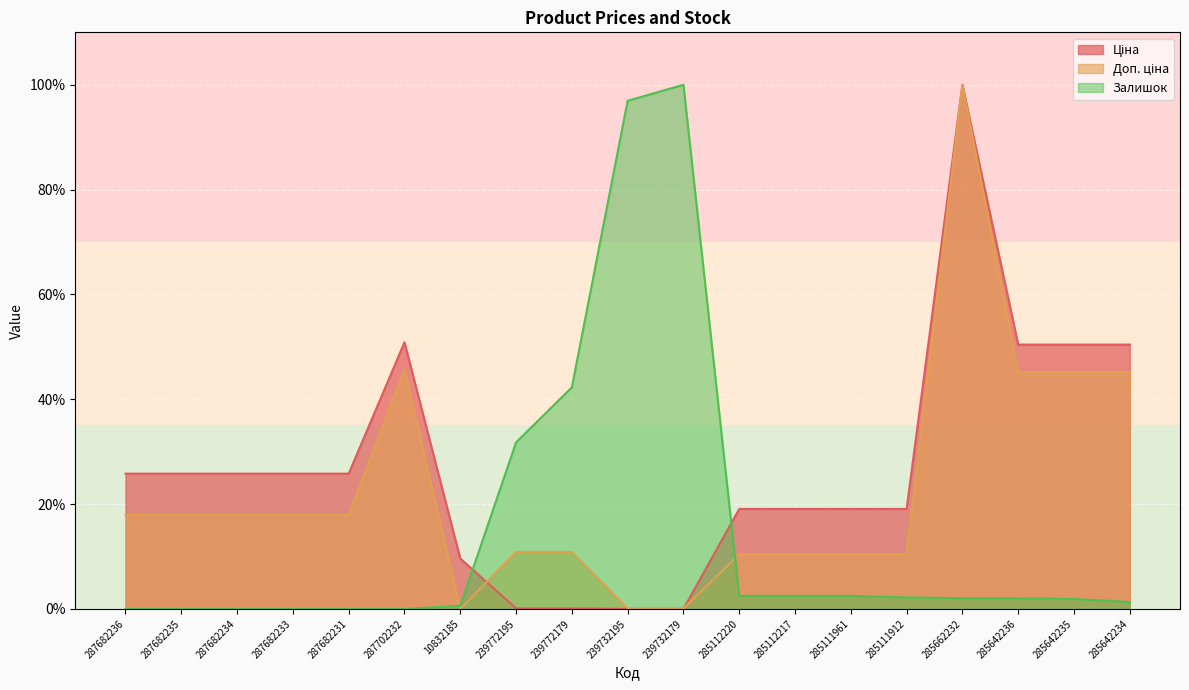

Which series changed the most between 287682231 and 239732179?

Залишок